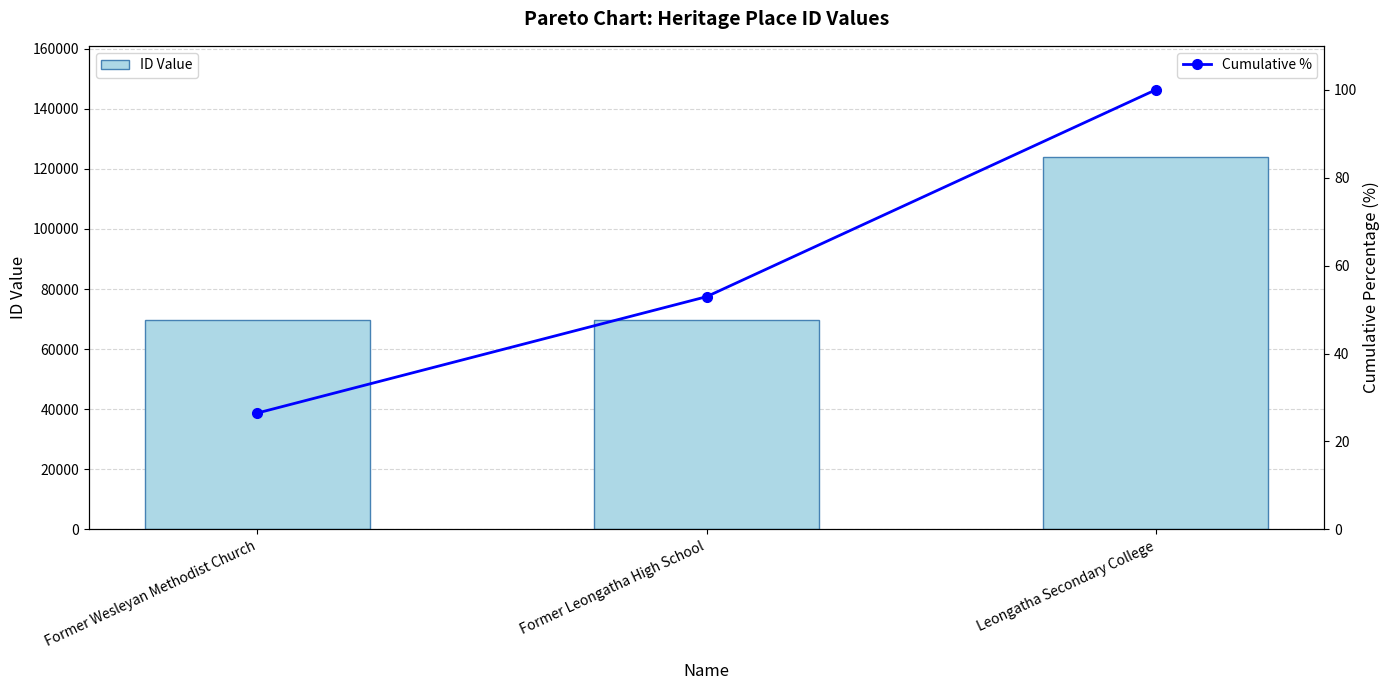

Which category has the lowest value across all series?

Former Wesleyan Methodist Church